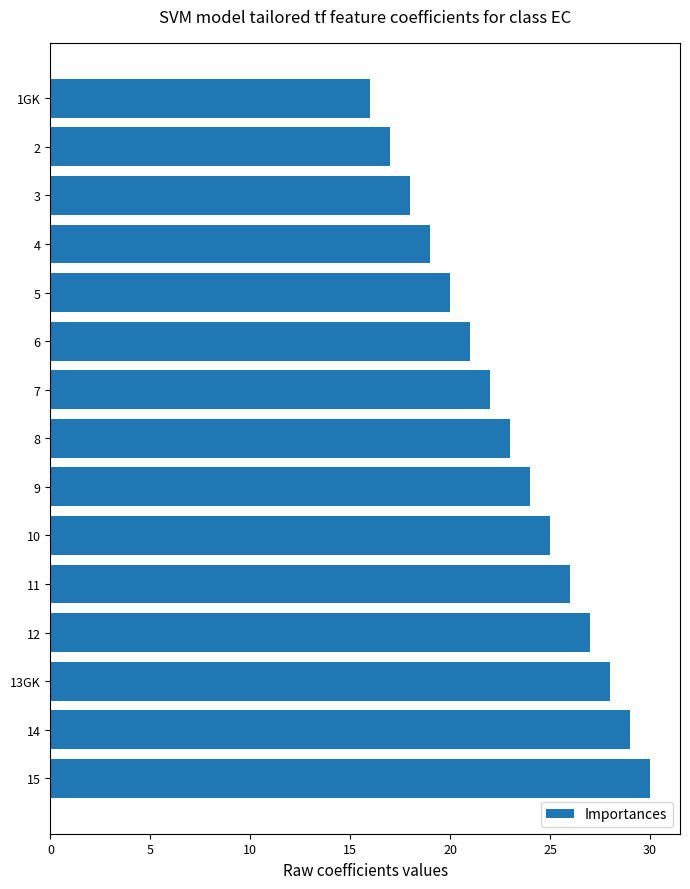

How many data points does each series have?

15